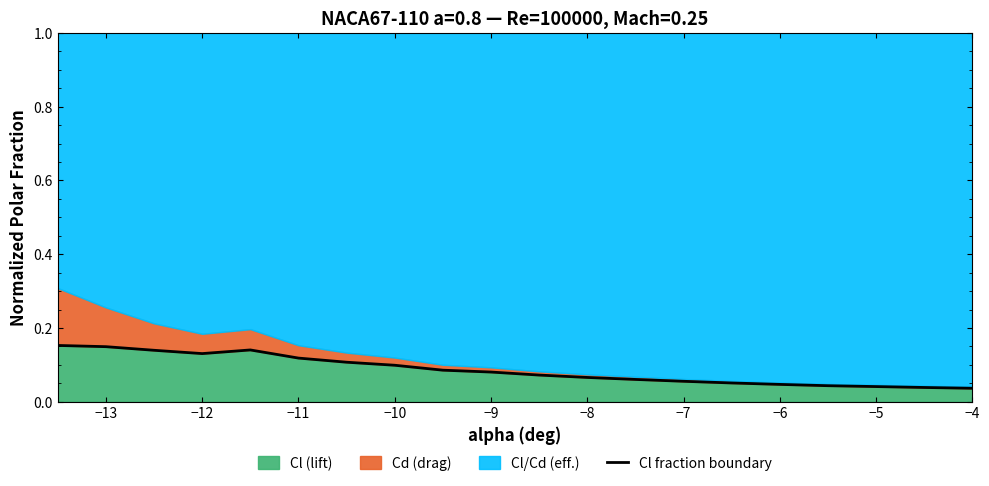

True or false: Cl (lift) has a value of 0.1 at −4.

False